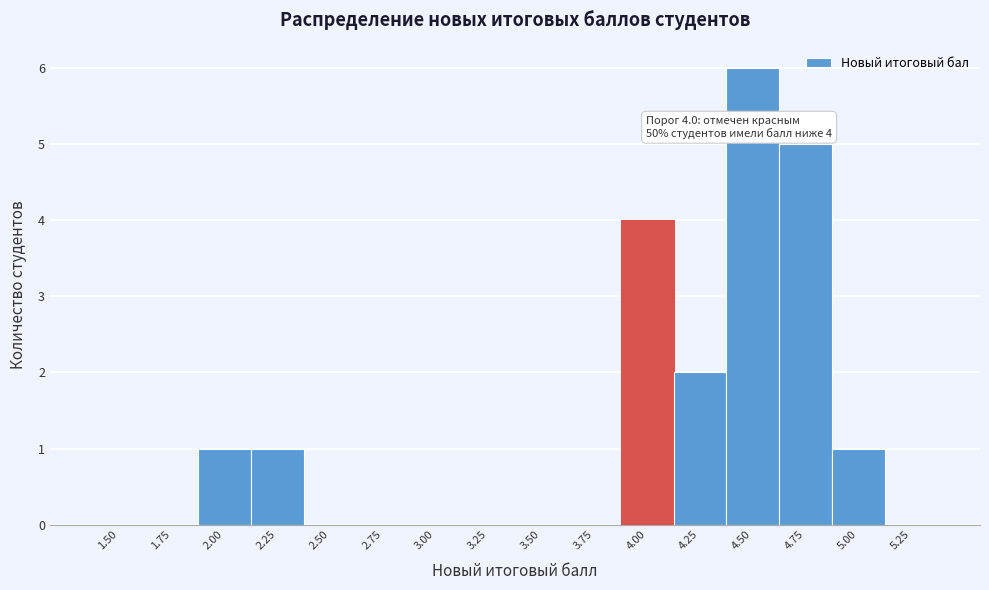

Reading right to left, transcribe all the data shown in this chart.

5.25=0	5.00=1	4.75=5	4.50=6	4.25=2	4.00=4	3.75=0	3.50=0	3.25=0	3.00=0	2.75=0	2.50=0	2.25=1	2.00=1	1.75=0	1.50=0